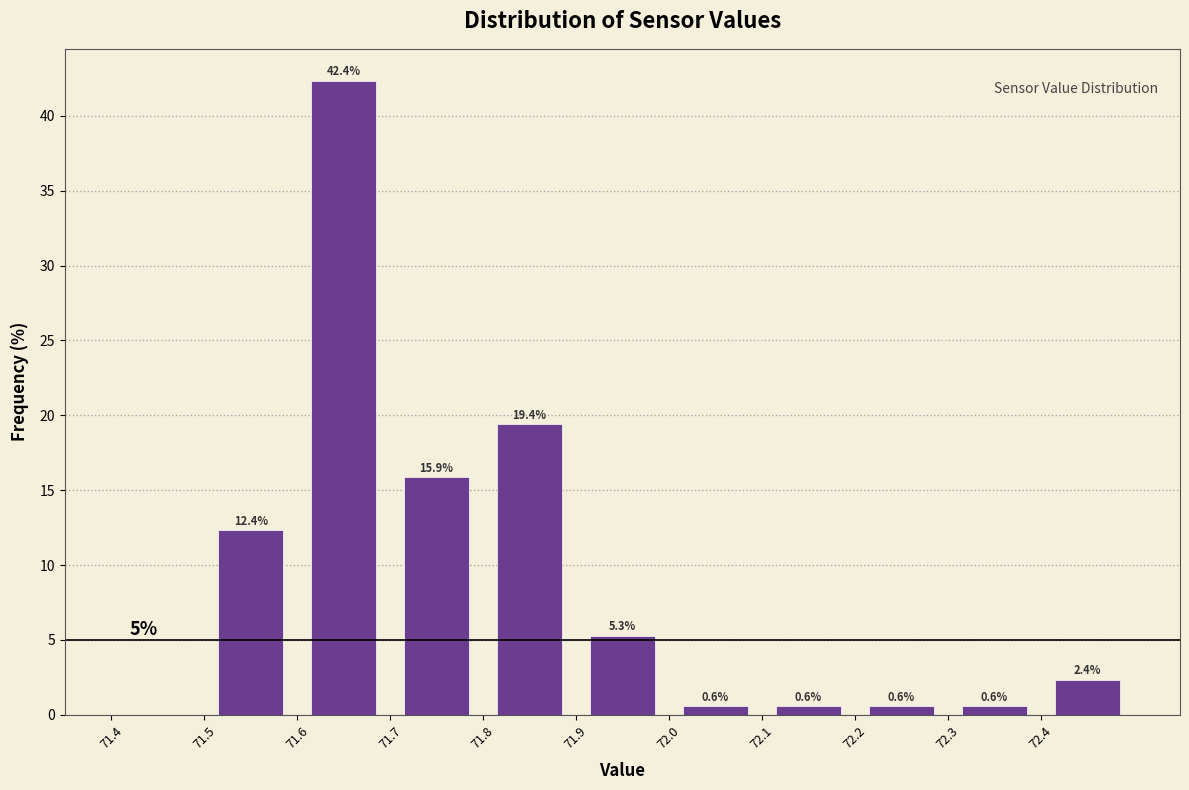

Over which range of the x-axis is the bar tallest?

71.6 to 71.7